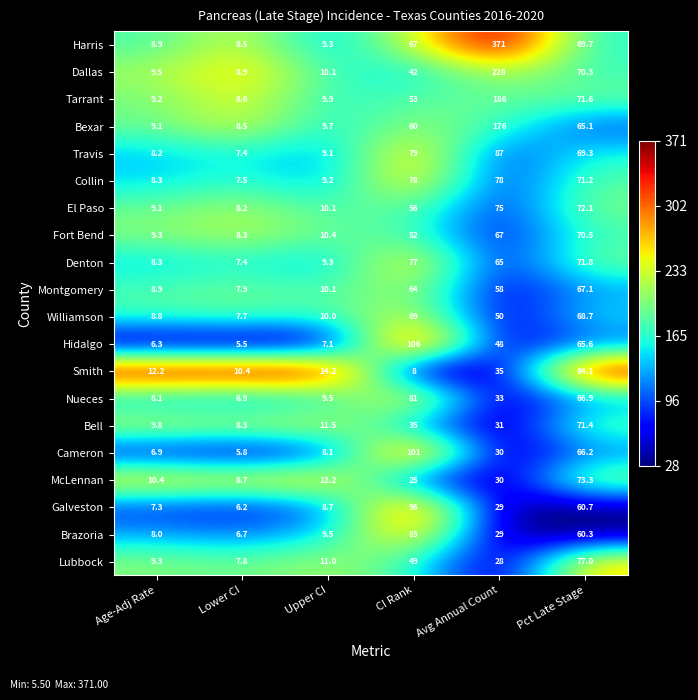

What is the spread (max minus min) of values at Upper CI?

7.1